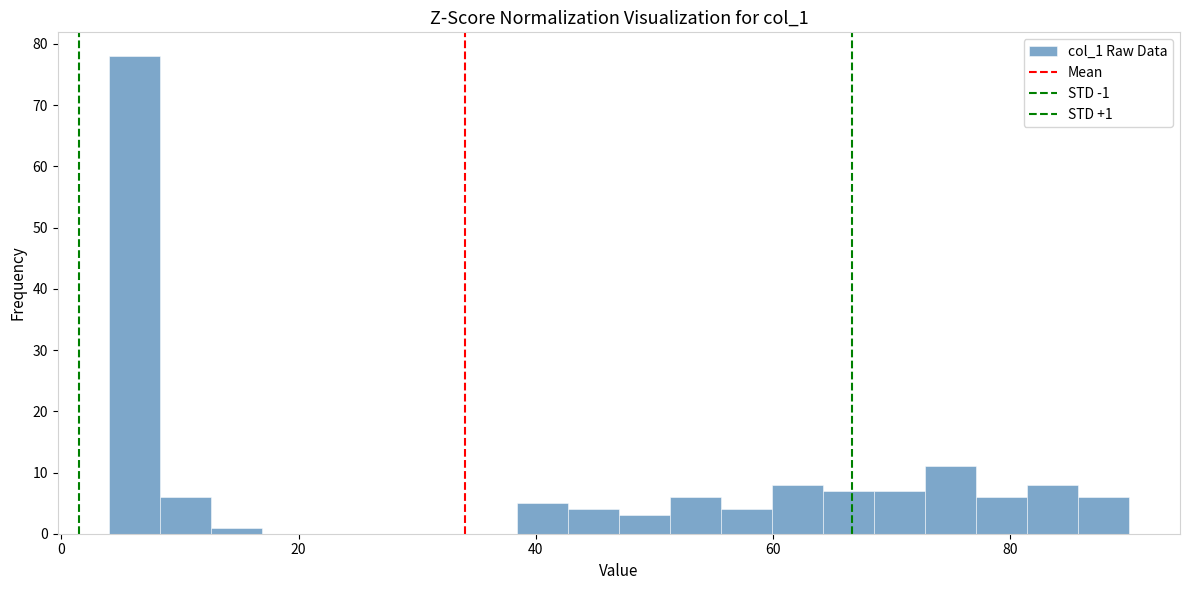

Read against the x-axis, roughly where is the centre of the tallest bar?

6